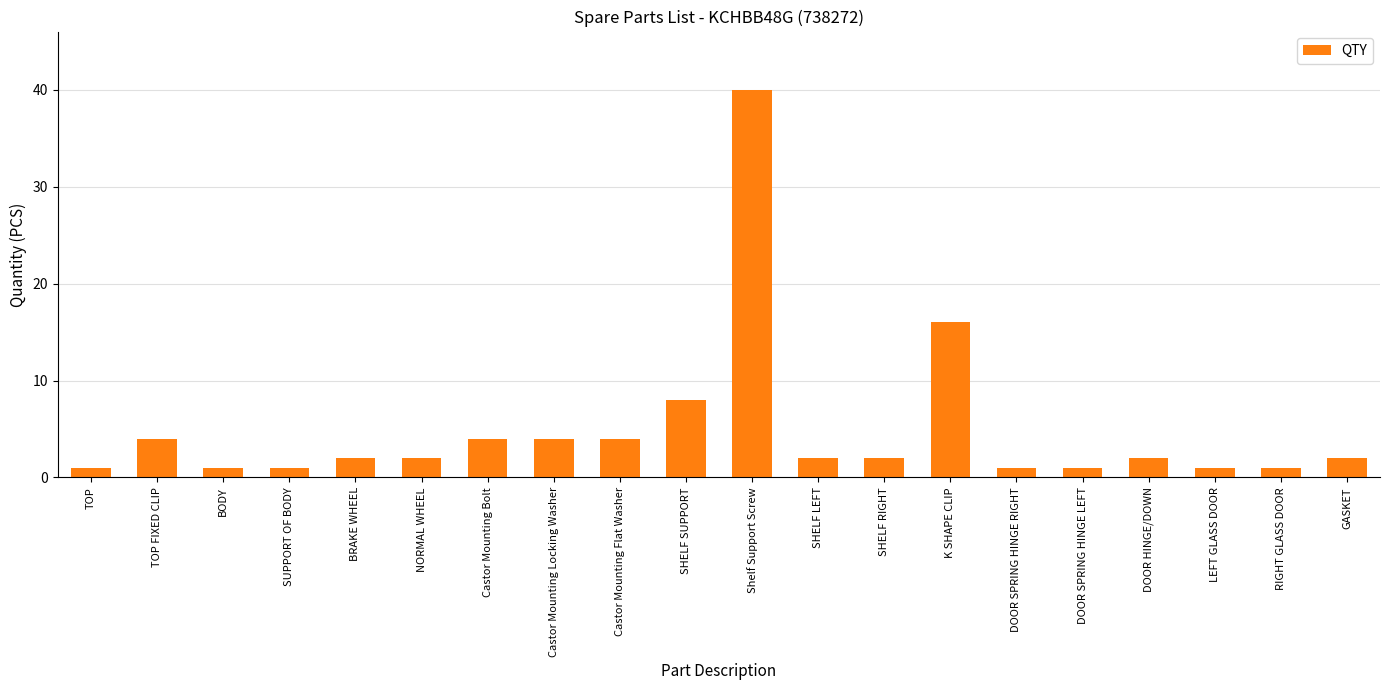

What is the ratio of the value at SHELF LEFT to the value at Castor Mounting Bolt?

0.5